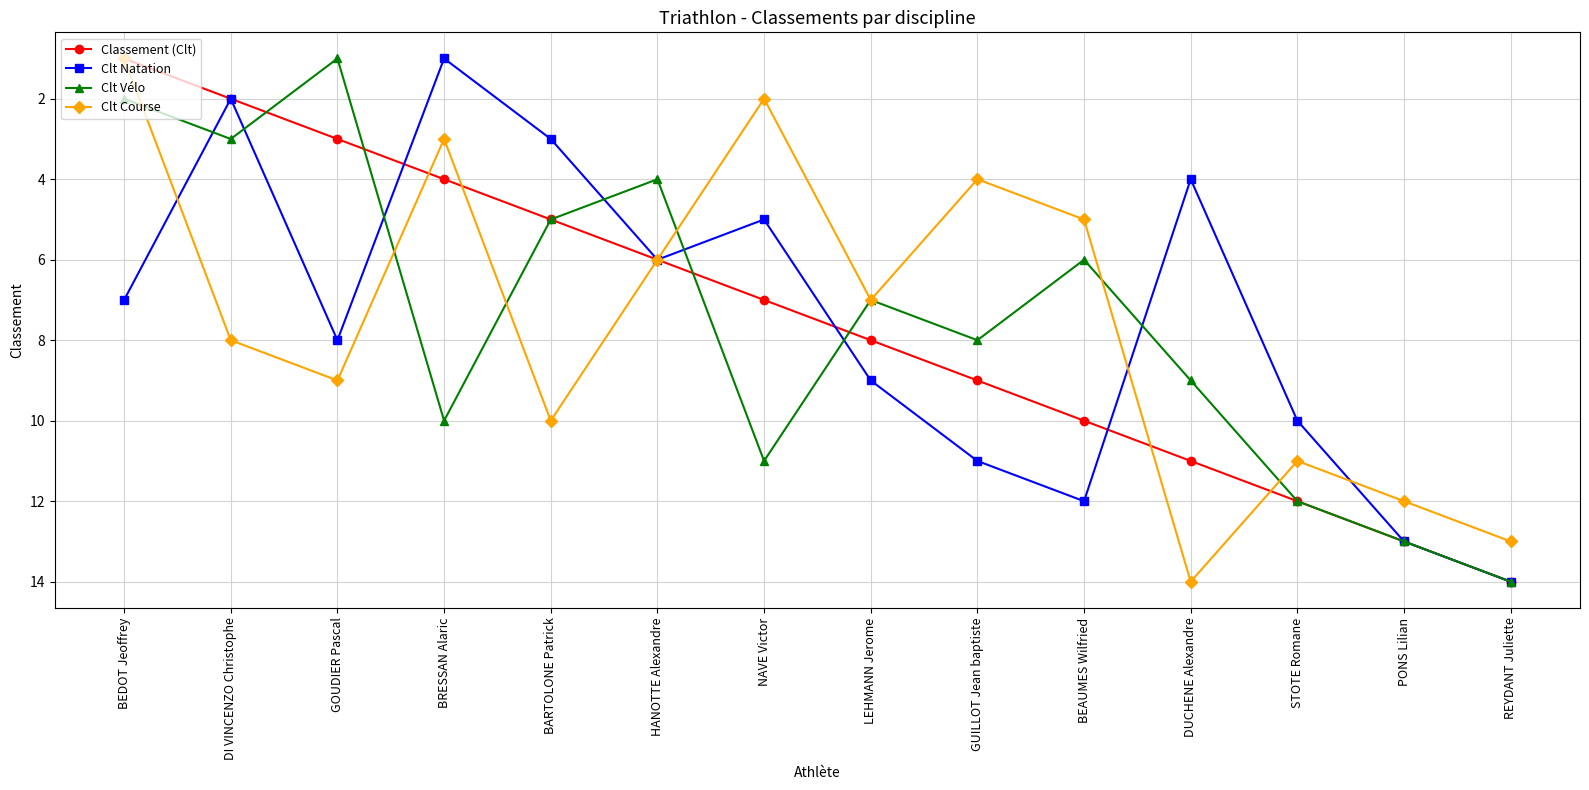

At which category does Clt Natation reach its first local valley?

DI VINCENZO Christophe